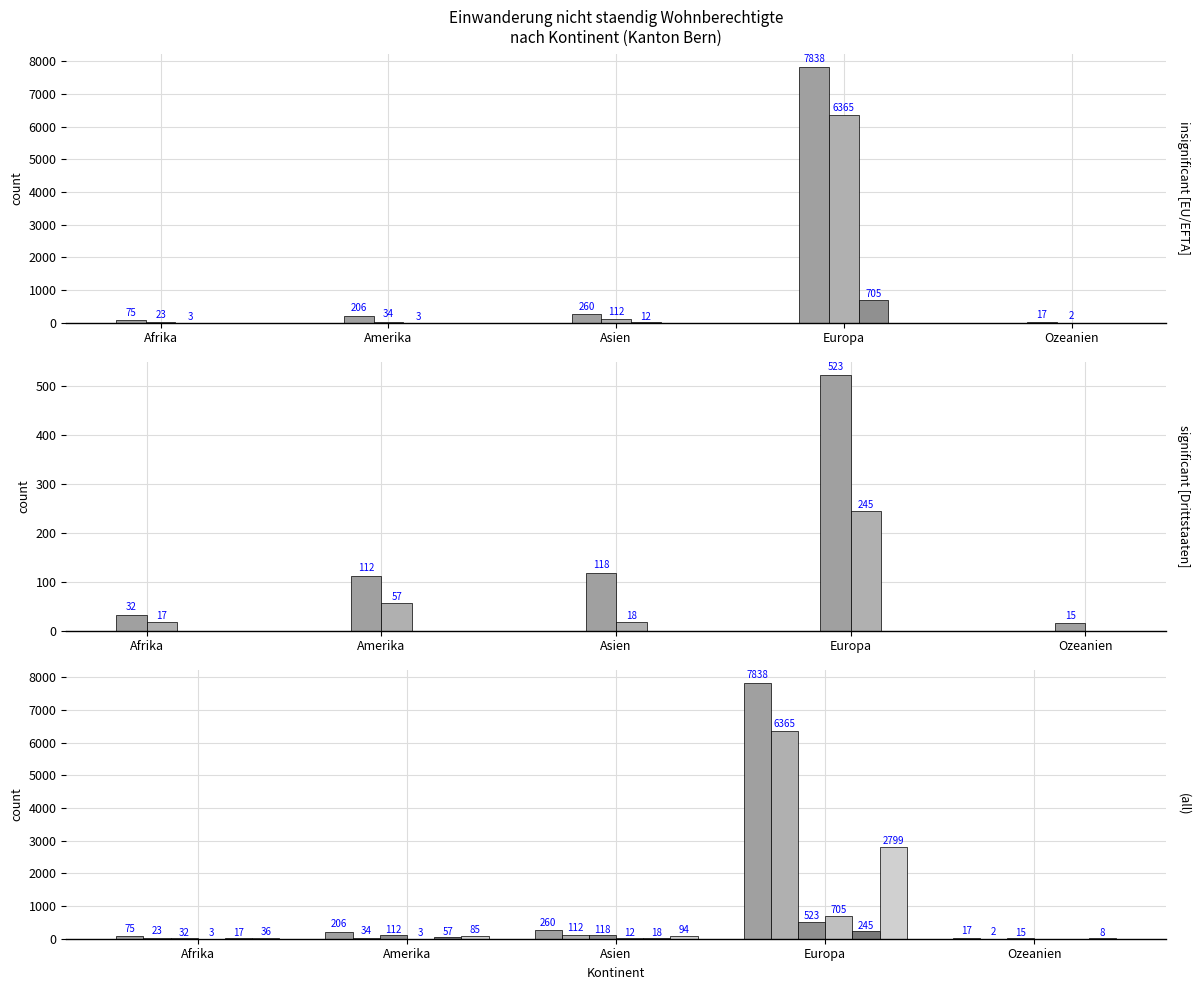

How many data points does each series have?

5